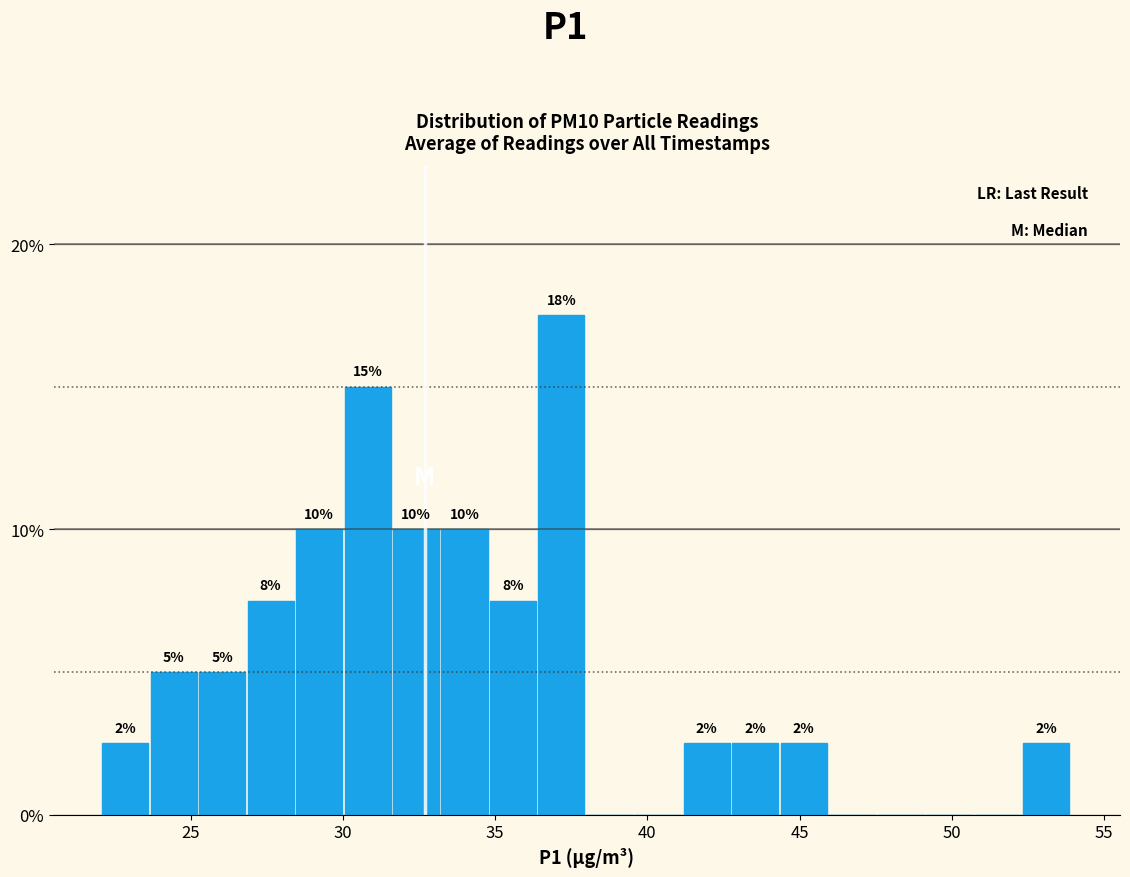

Around what value on the x-axis is the tallest bar? Give the approximate position of its centre, as read against the axis.

37.0